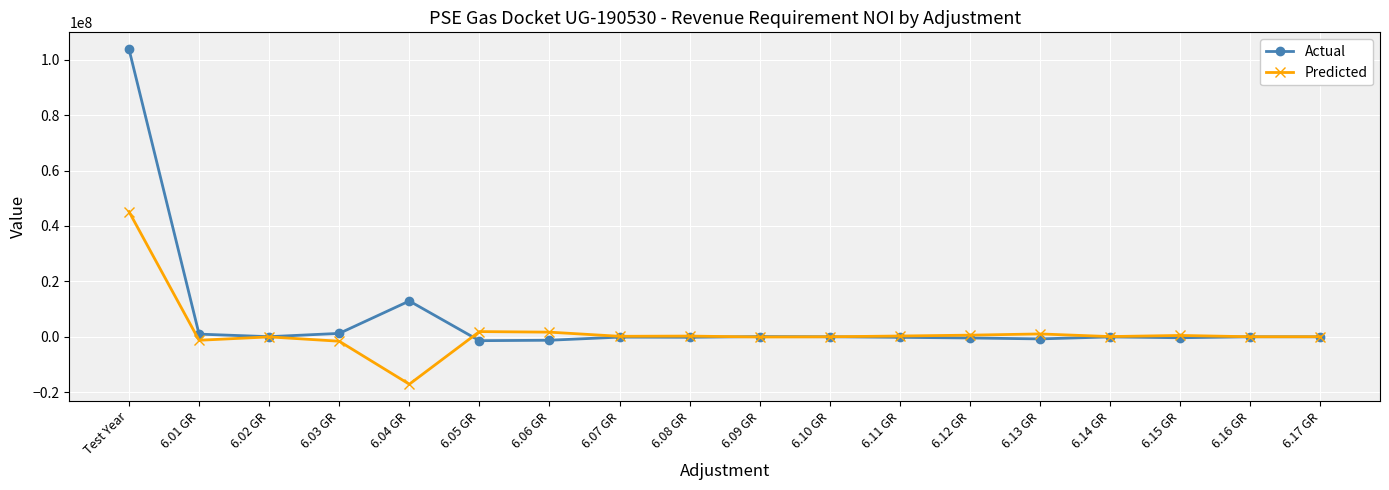

At which category is the sum across all series the highest?

Test Year